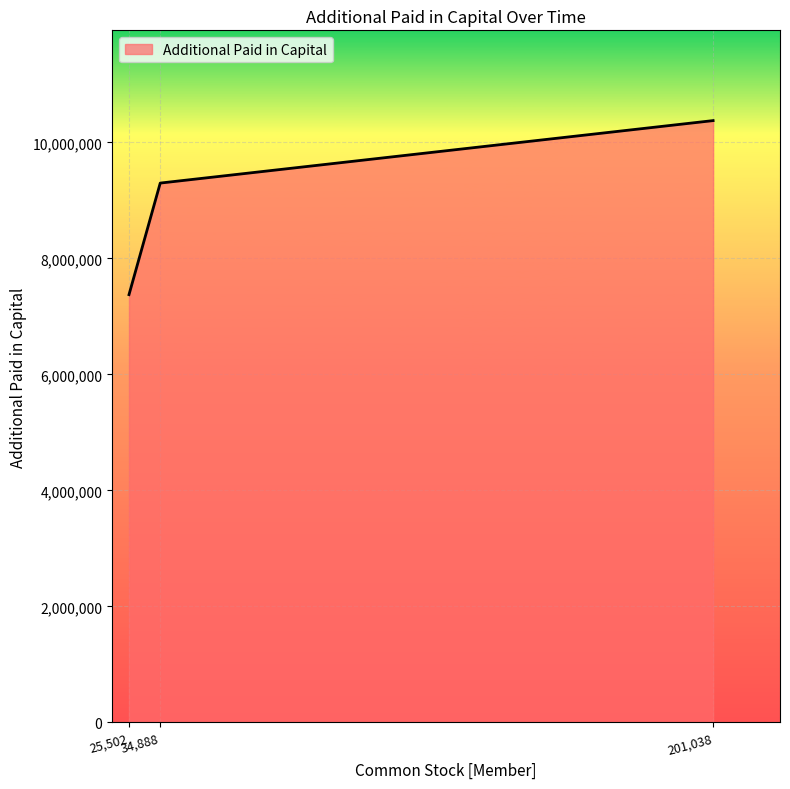

What is the smallest value displayed?

7376196